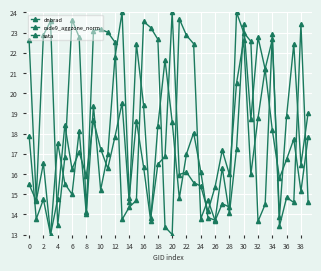

How many lines are shown in the chart?

3